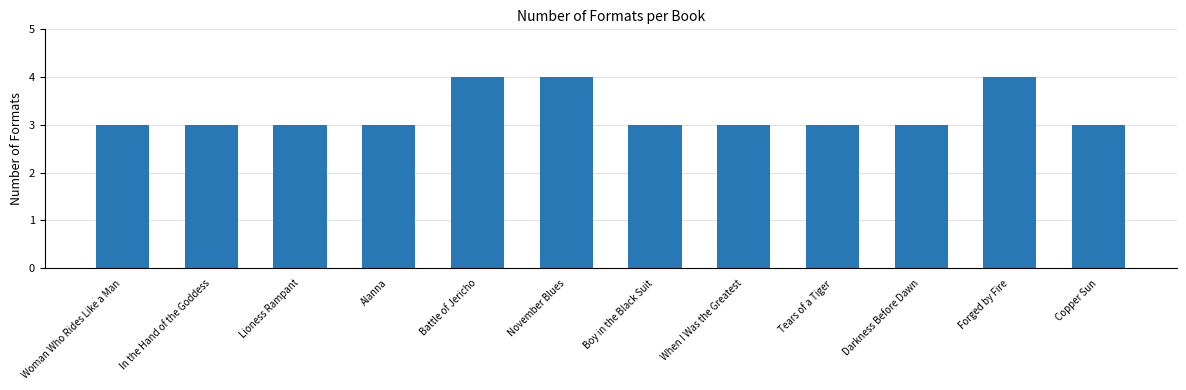

Is it true that the value at Forged by Fire is 6?

False